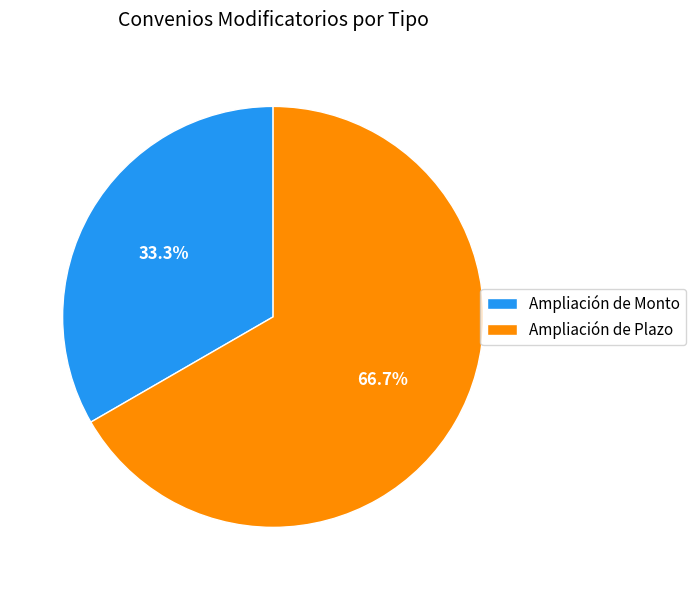

What is the ratio of the value at Ampliación de Plazo to the value at Ampliación de Monto?

2.0